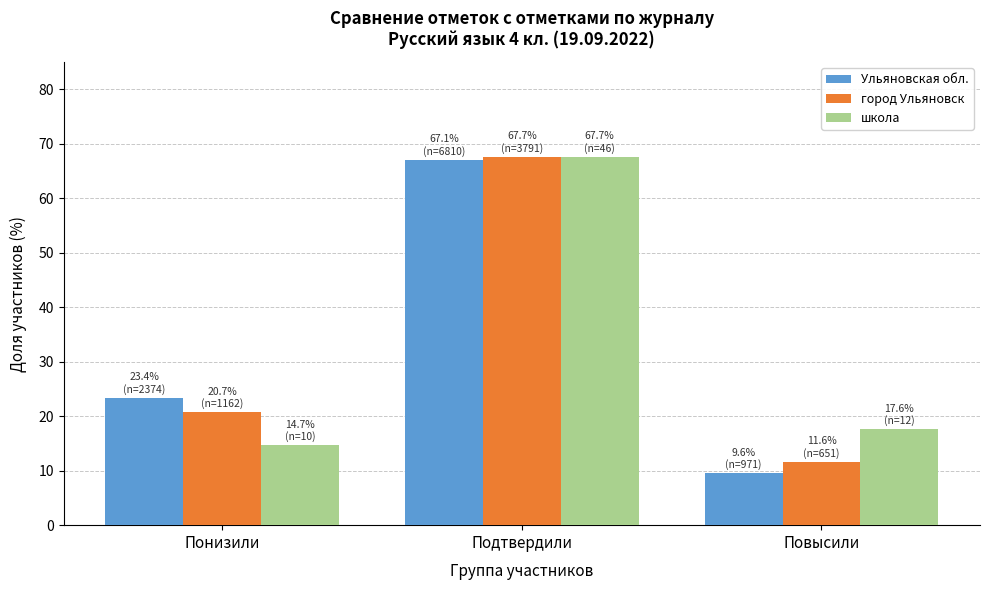

List the labels in order of Ульяновская обл. value, smallest first.

Повысили, Понизили, Подтвердили